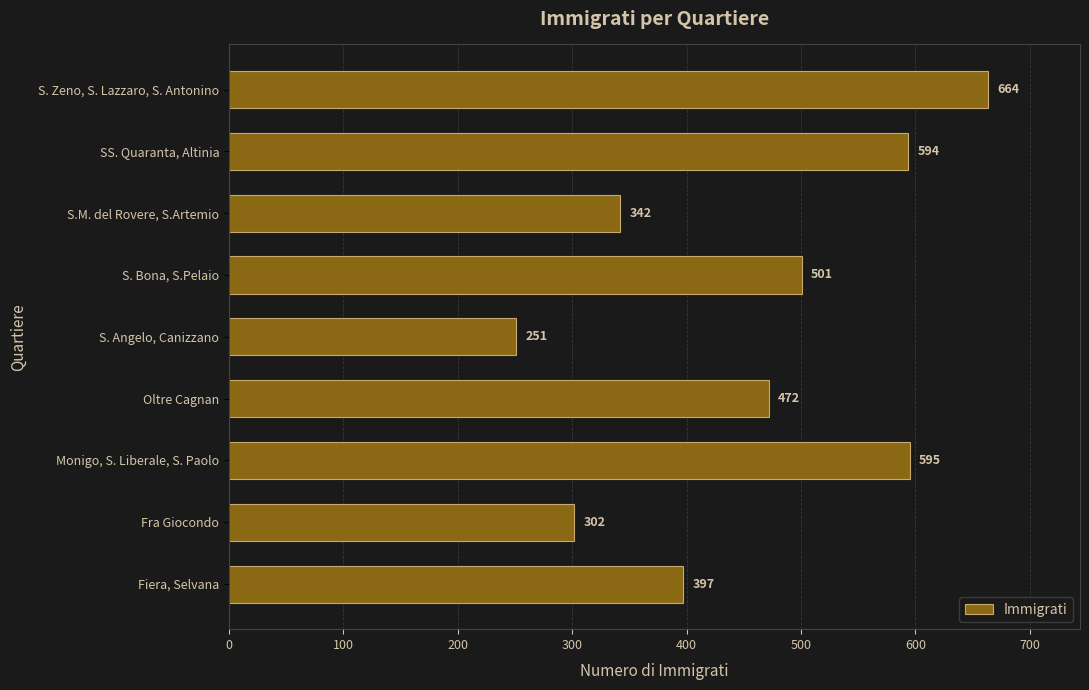

At which category does the chart reach its minimum across all series?

S. Angelo, Canizzano